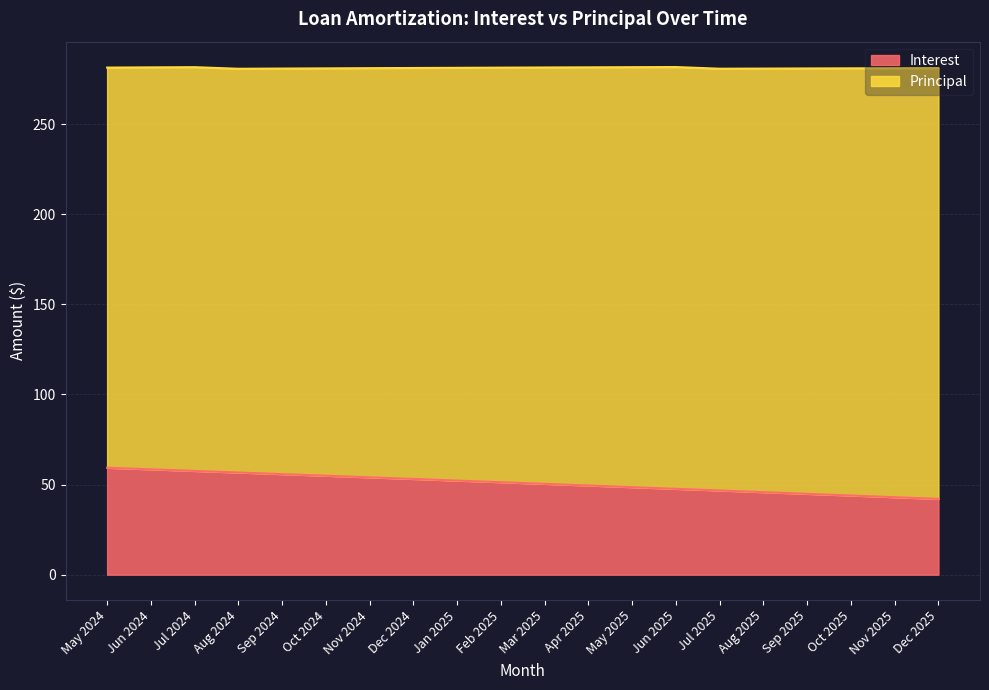

What position from the left is Jun 2025?

14